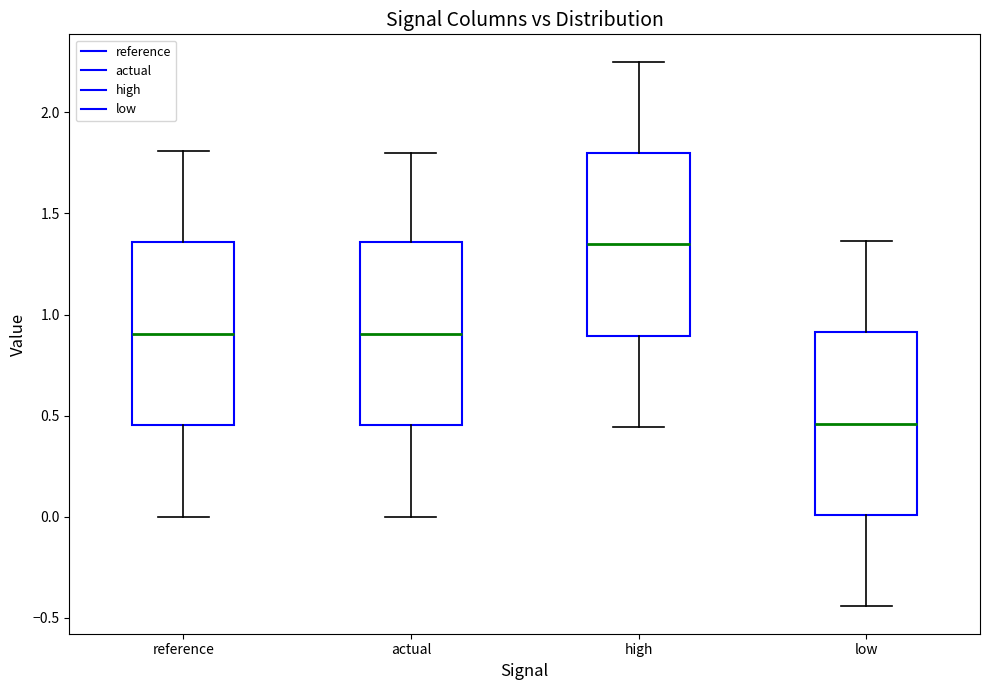

Reading left to right, read every box against the y-axis: the position of its median line, the range the box covers, and the ends of its whiskers. The values are not printed on the chart, so give them approximately, as read against the axis.

reference: median 0.90, box 0.45 to 1.35, whiskers 0.00 to 1.80
actual: median 0.90, box 0.45 to 1.35, whiskers 0.00 to 1.80
high: median 1.35, box 0.90 to 1.80, whiskers 0.45 to 2.25
low: median 0.45, box 0.00 to 0.90, whiskers -0.45 to 1.35